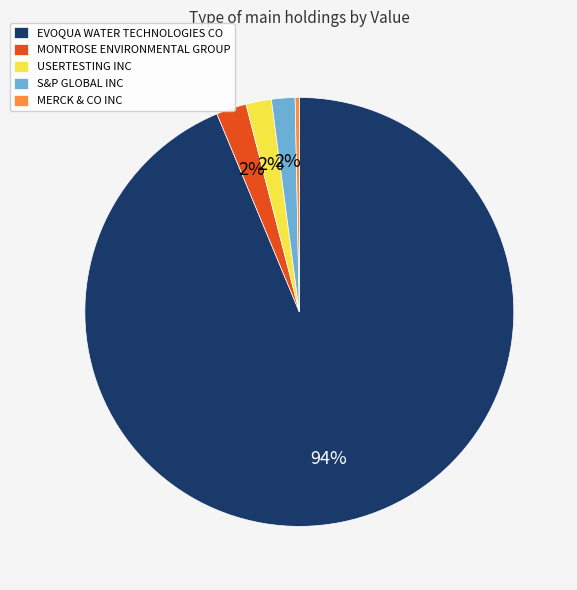

Does USERTESTING INC account for over 50% of the chart?

No